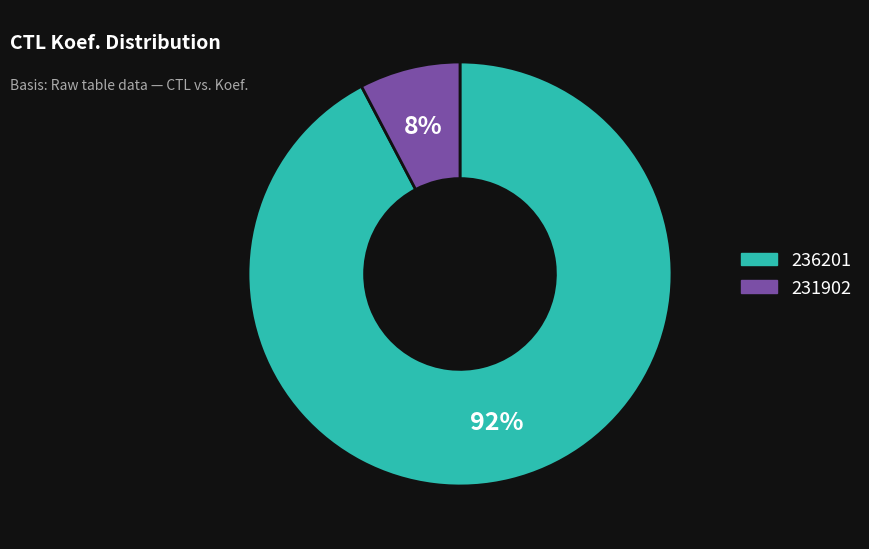

Which has a higher value, 236201 or 231902?

236201